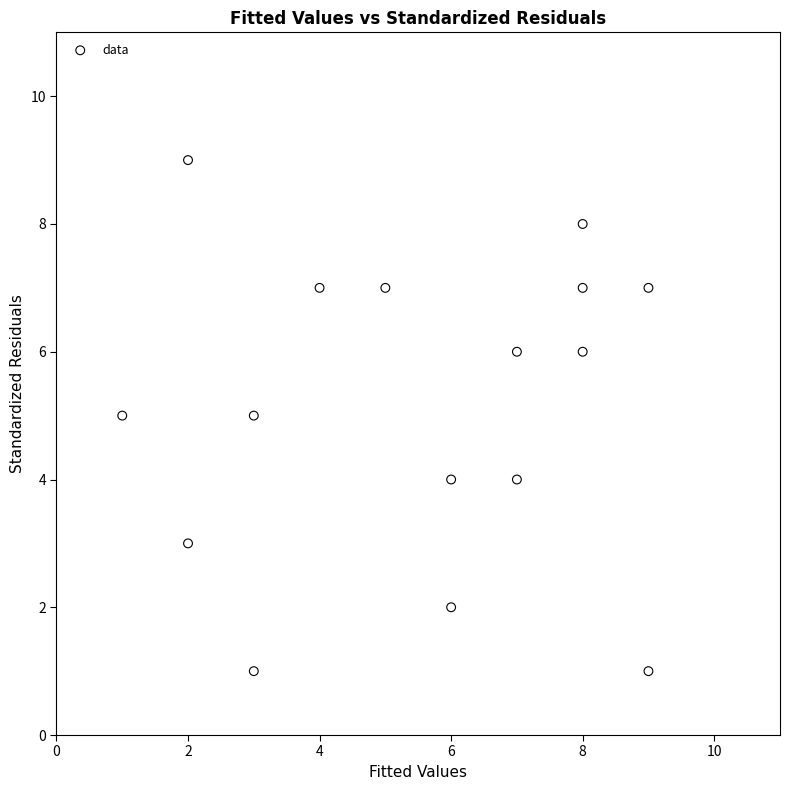

What is the range of Y values (max minus min)?

8